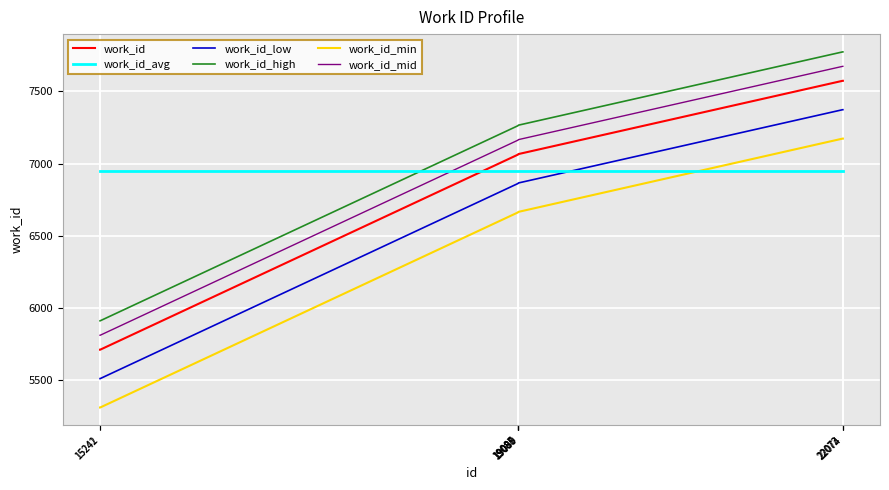

True or false: work_id_low and work_id intersect in this chart.

False